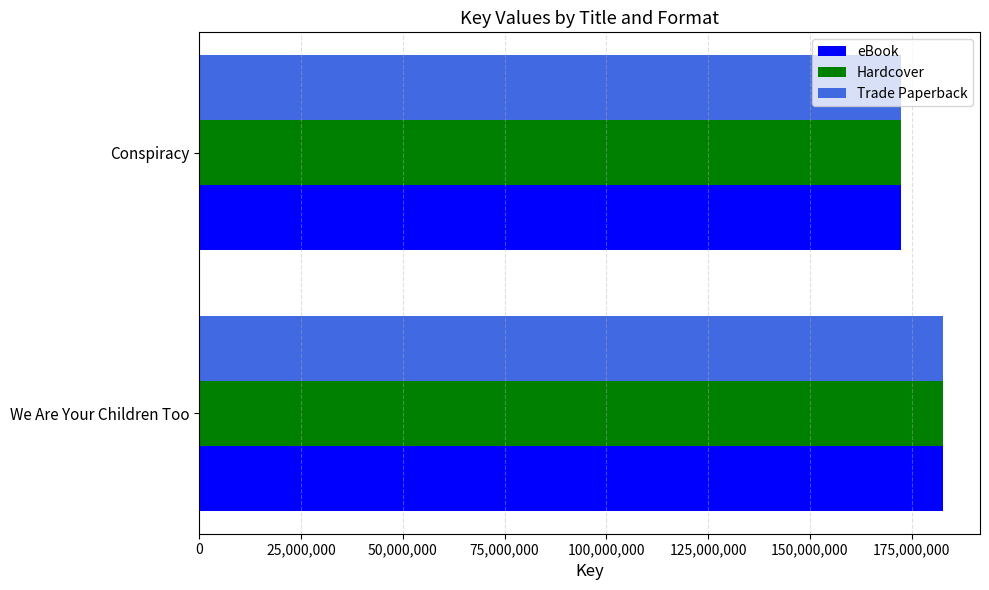

At which category is the sum across all series the highest?

We Are Your Children Too